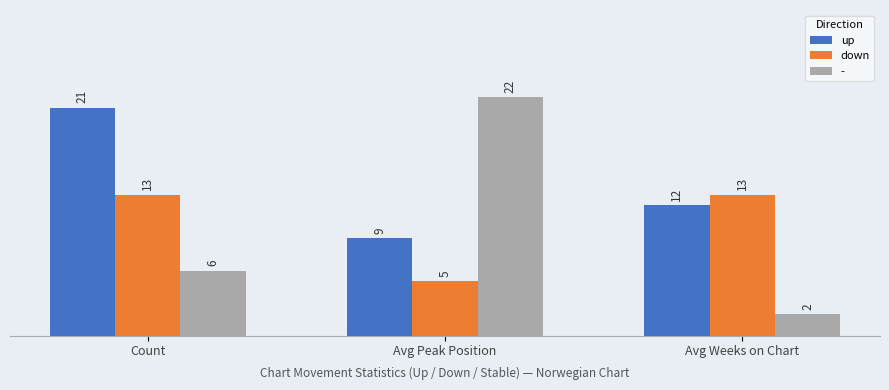

How many values in the up series are below 12?

1